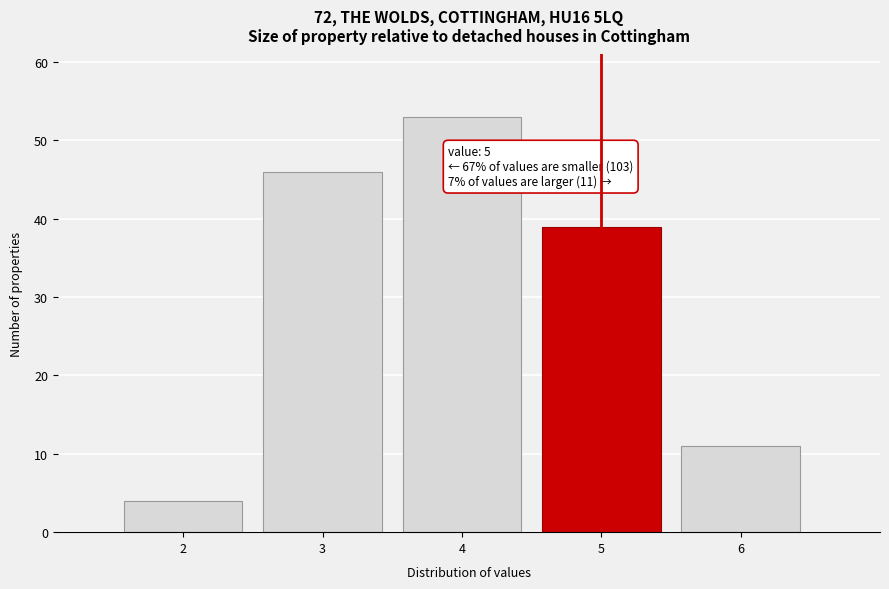

Reading right to left, what are all the values shown in this chart?

11	39	53	46	4